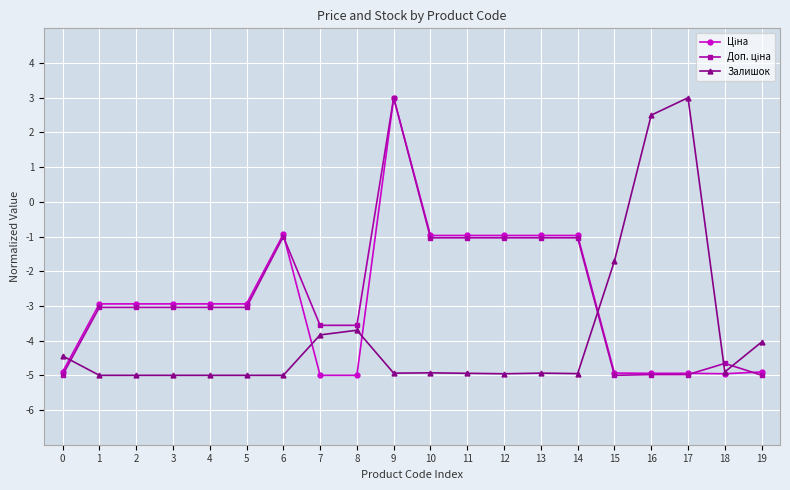

What is the maximum value for Залишок?

3.0